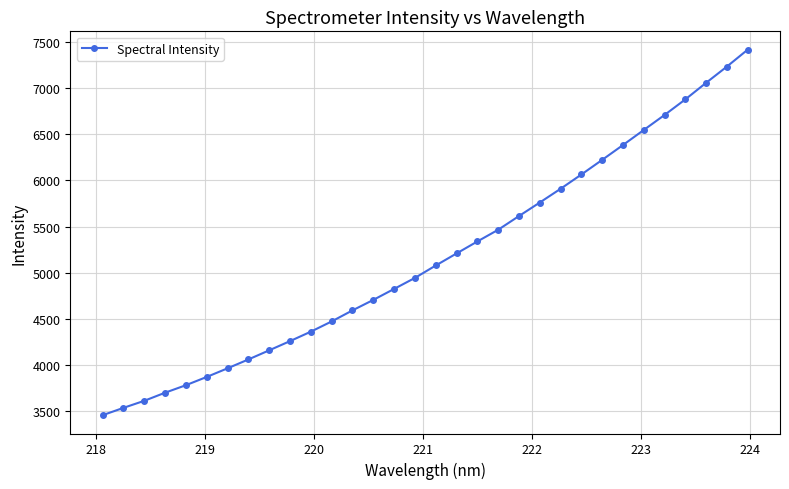

What is the difference between the second highest and minimum values?

3773.9